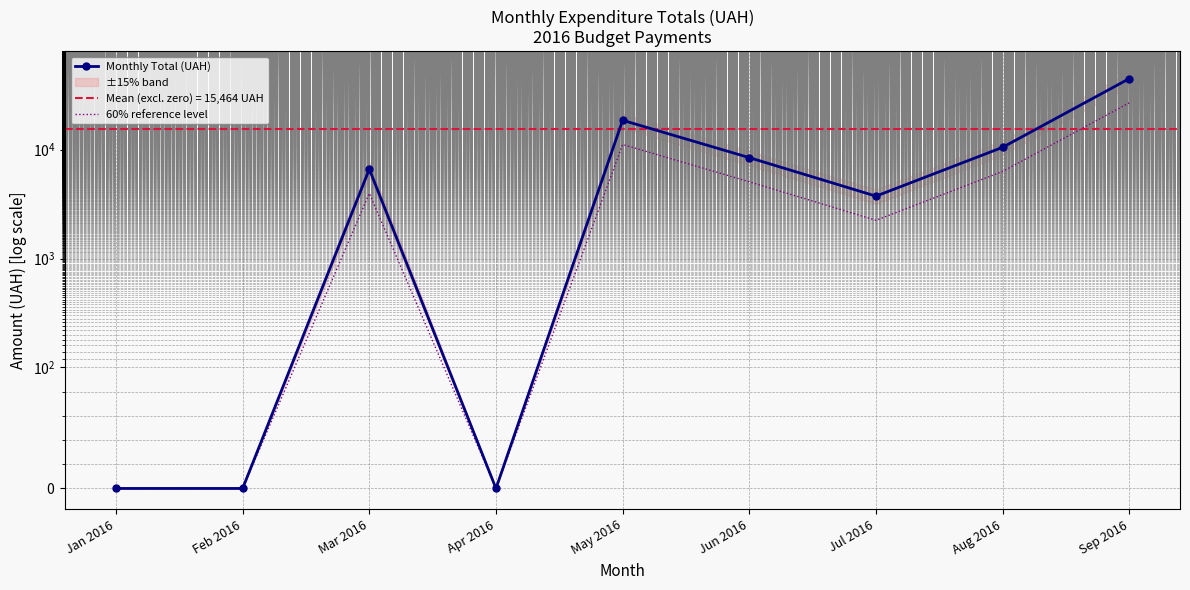

Which label corresponds to the largest value in the chart?

Sep 2016